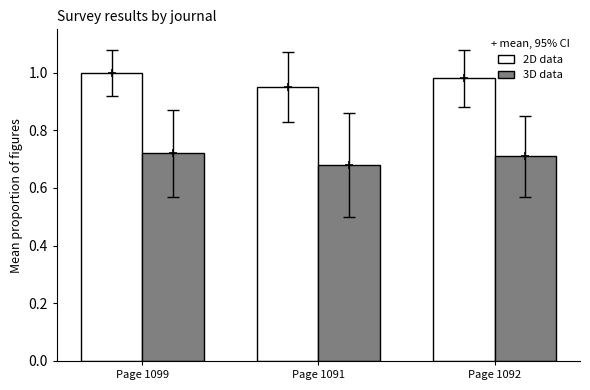

Which category has the lowest value across all series?

Page 1091